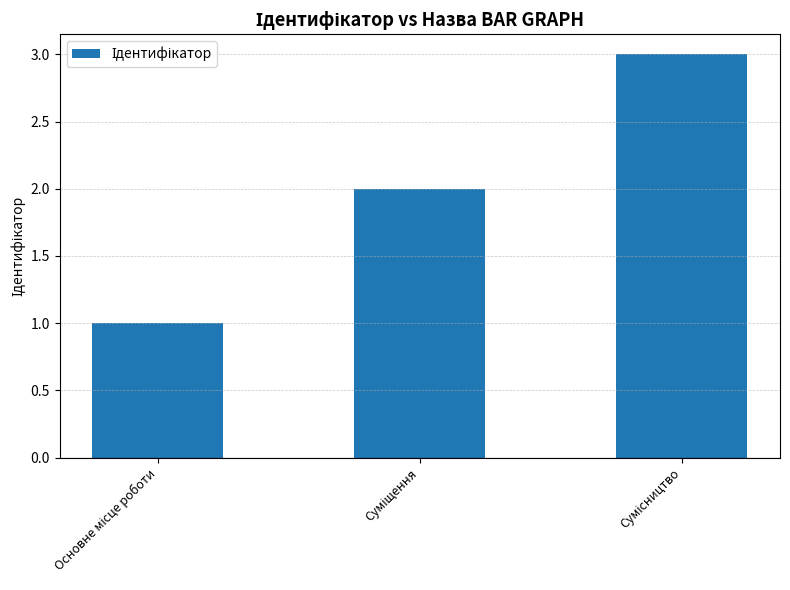

What is the sum of all values?

6